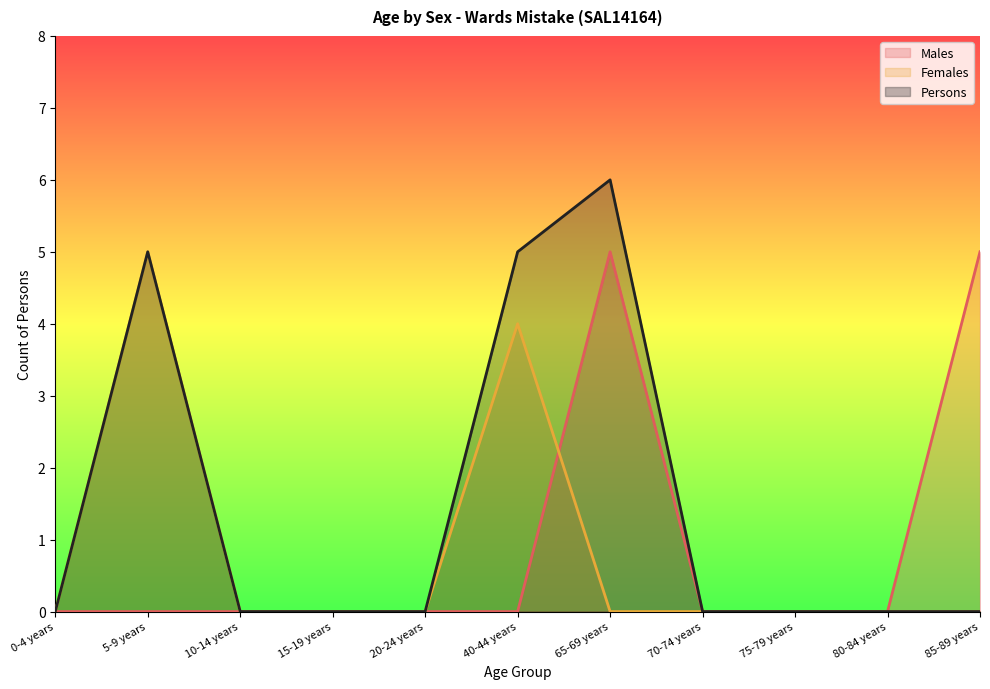

Which label corresponds to the smallest value in the chart?

0-4 years